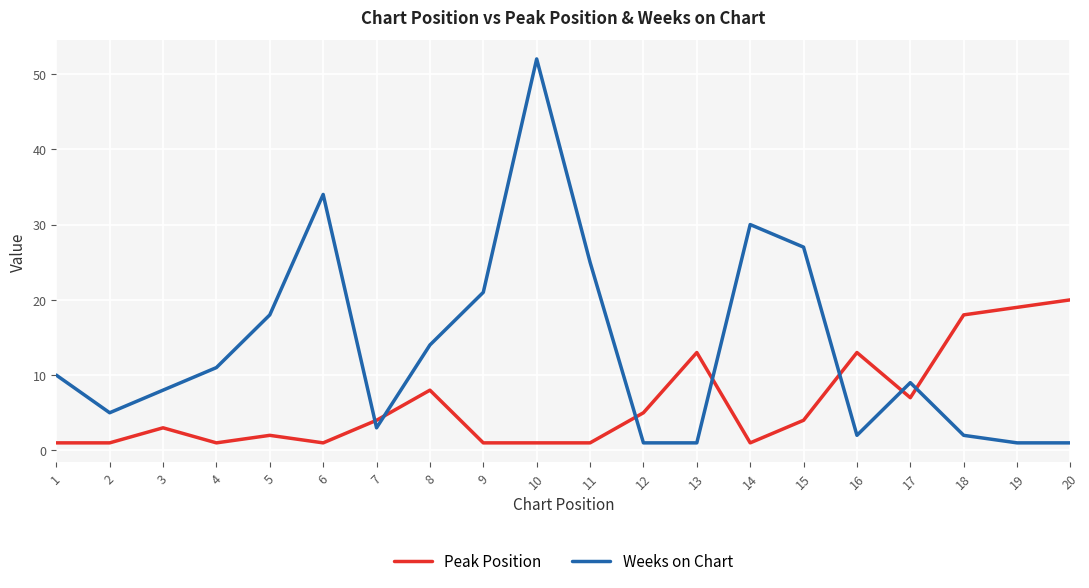

Is it true that Peak Position equals 2 at 5?

True